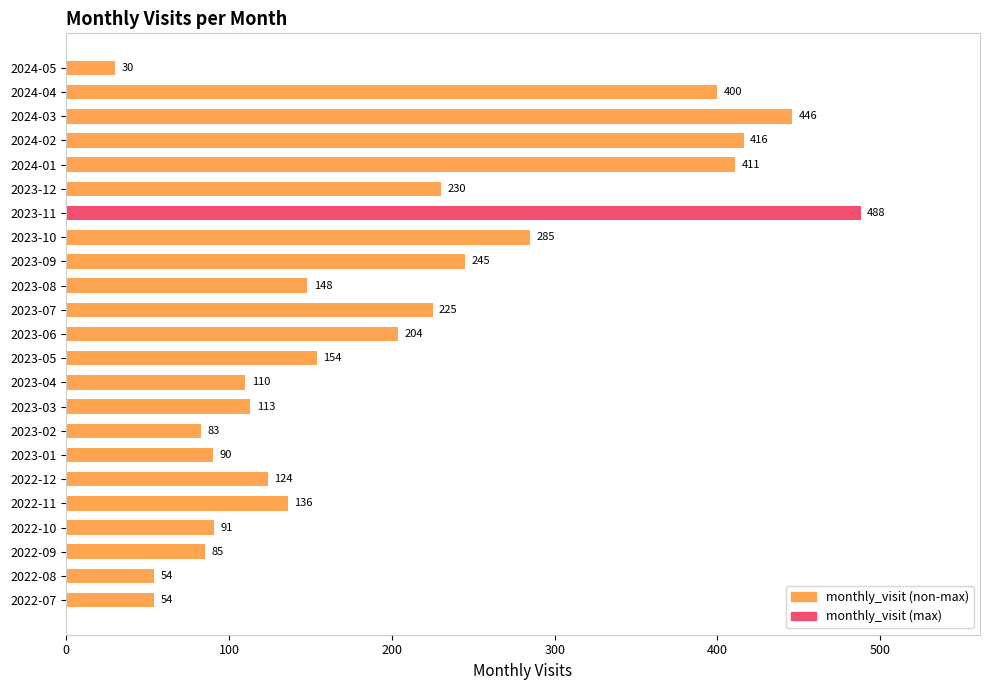

What is the greatest value displayed?

488